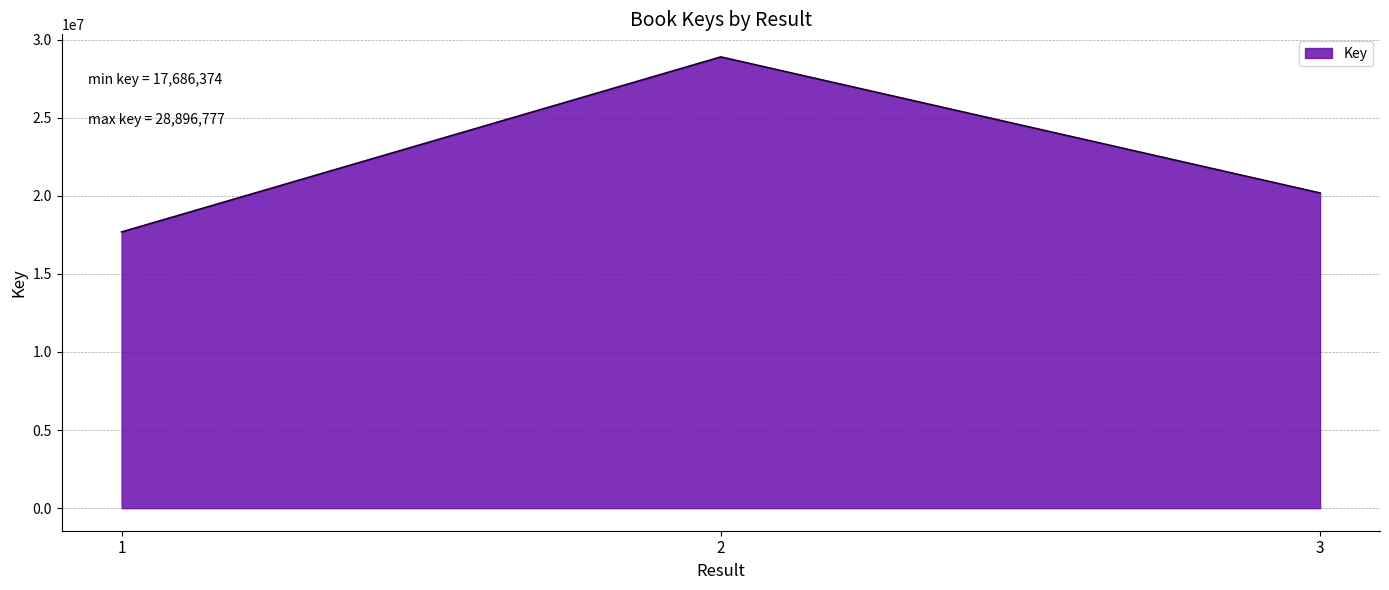

Which label corresponds to the largest value in the chart?

2